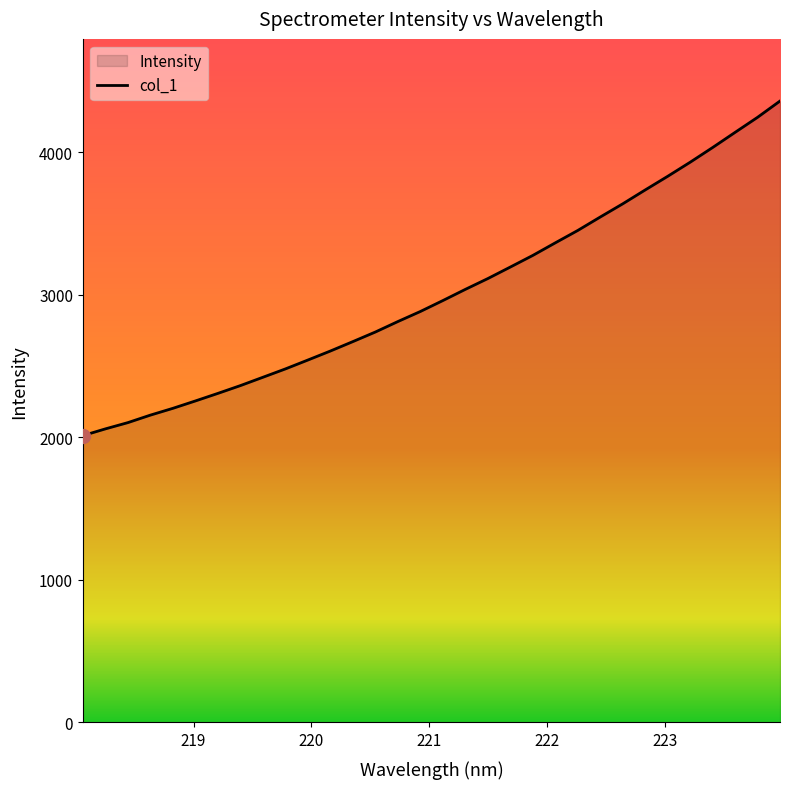

What is the smallest value displayed?

2012.5